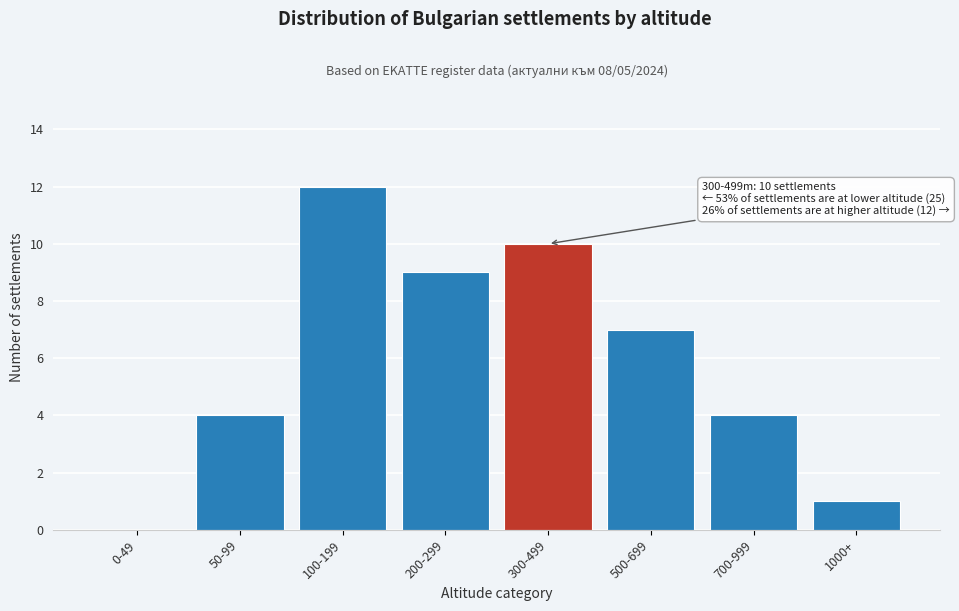

Reading left to right, list all the values displayed in this chart.

0-49=0	50-99=4	100-199=12	200-299=9	300-499=10	500-699=7	700-999=4	1000+=1